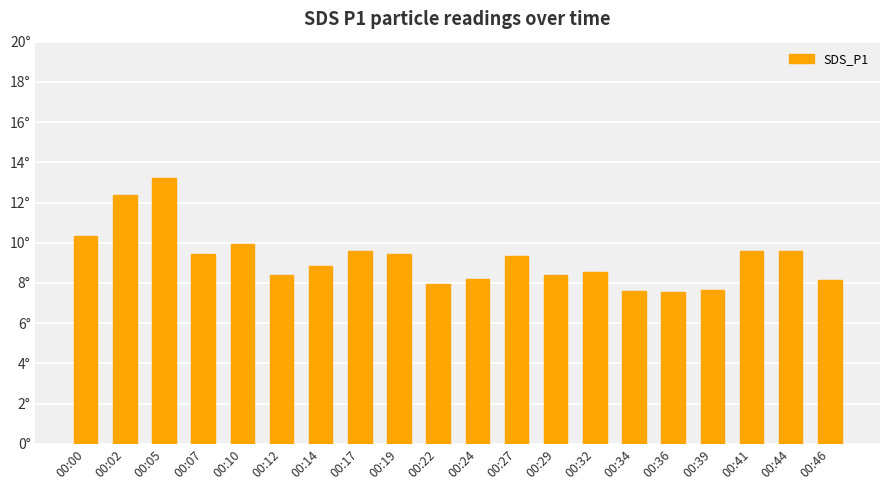

How many data points are above 9?

10